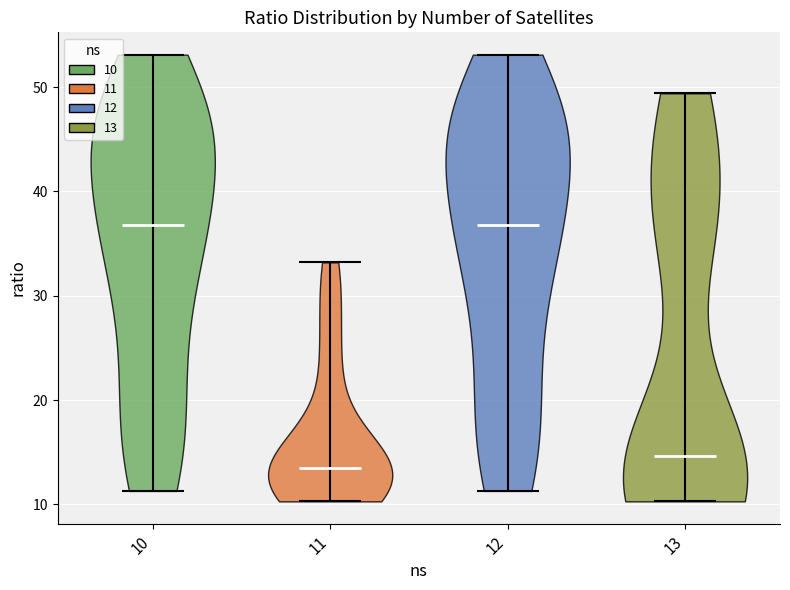

Which violin has the lowest median line?

11